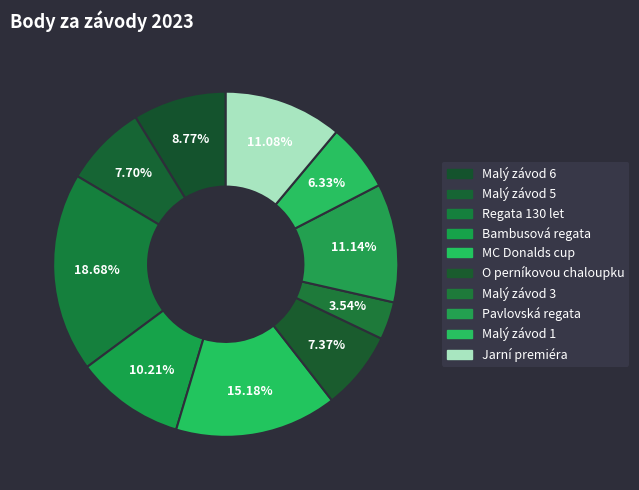

What is the change in value from Malý závod 6 to Bambusová regata?

+132